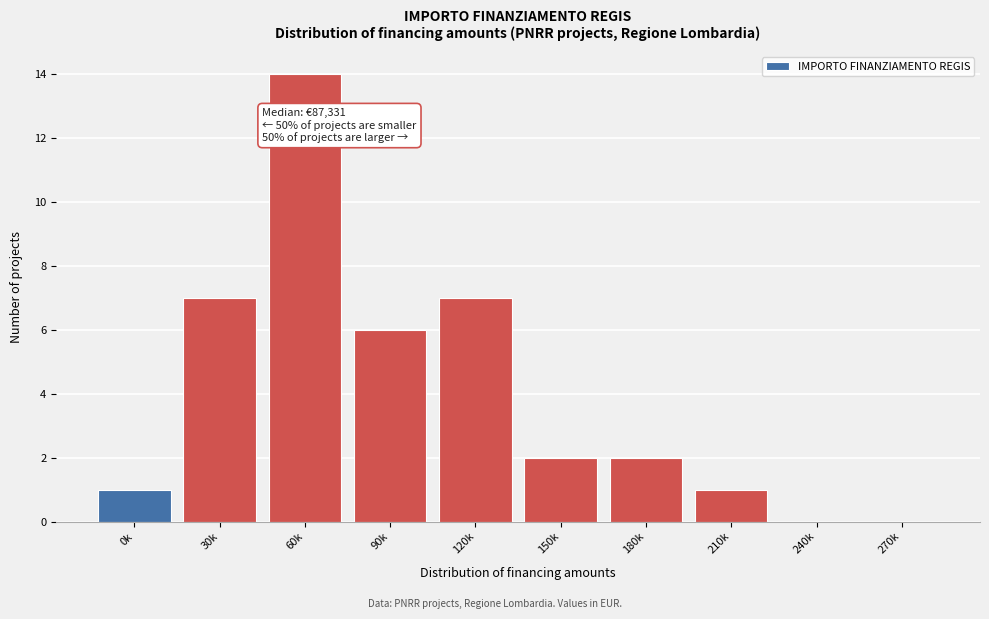

Reading left to right, transcribe all the data shown in this chart.

0k=1	30k=7	60k=14	90k=6	120k=7	150k=2	180k=2	210k=1	240k=0	270k=0